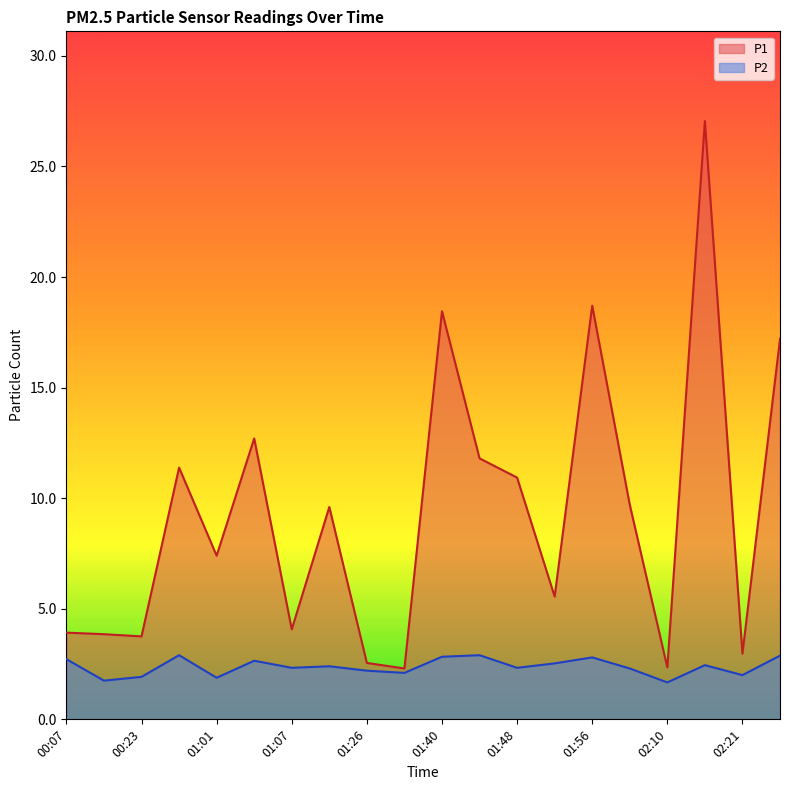

What is the total value across all series at 00:23?

5.7